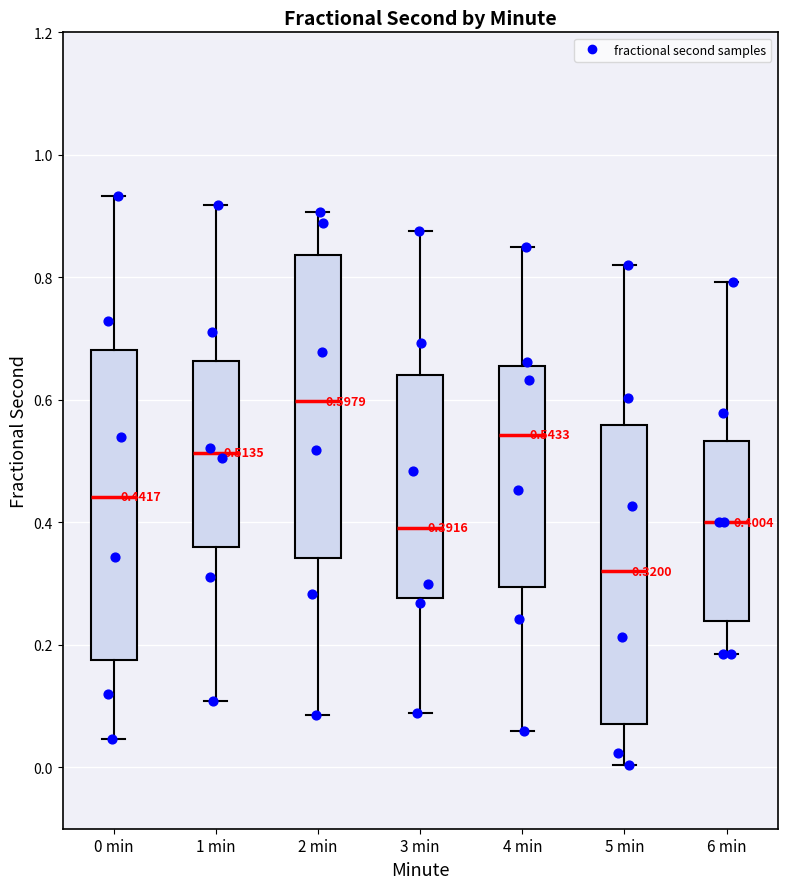

Which box has the highest median line?

2 min